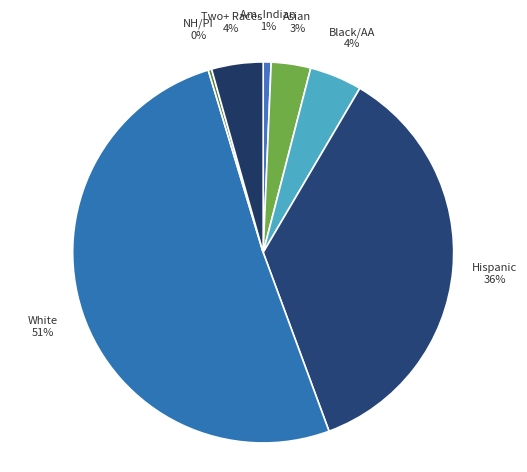

Is the sum of NH/PI and Hispanic greater than half?

No